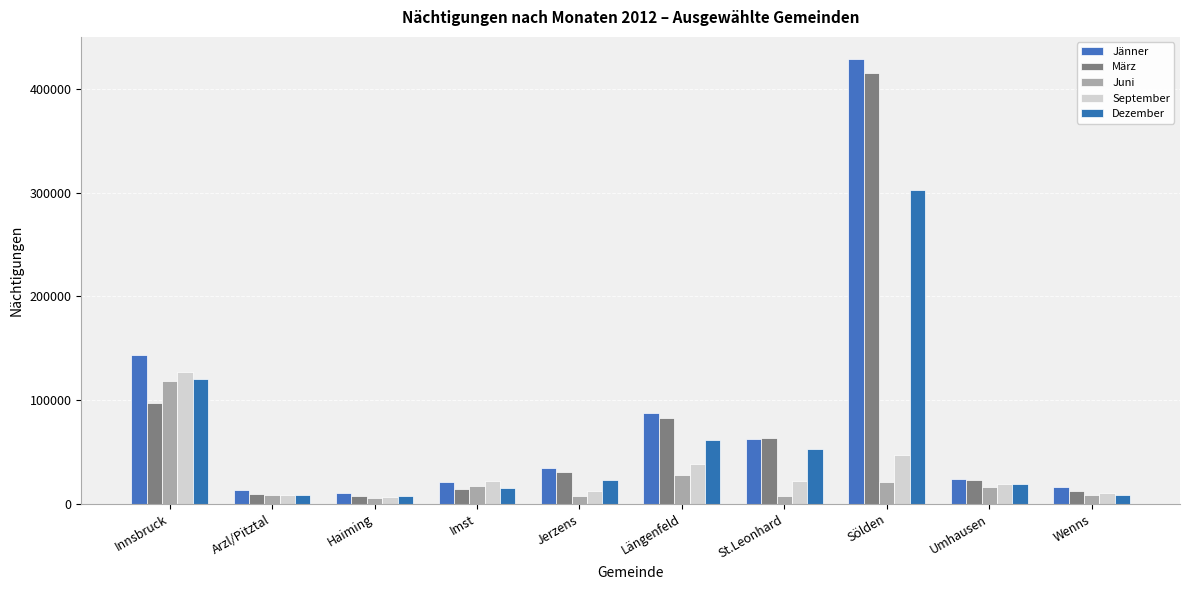

At which label does März reach its peak?

Sölden